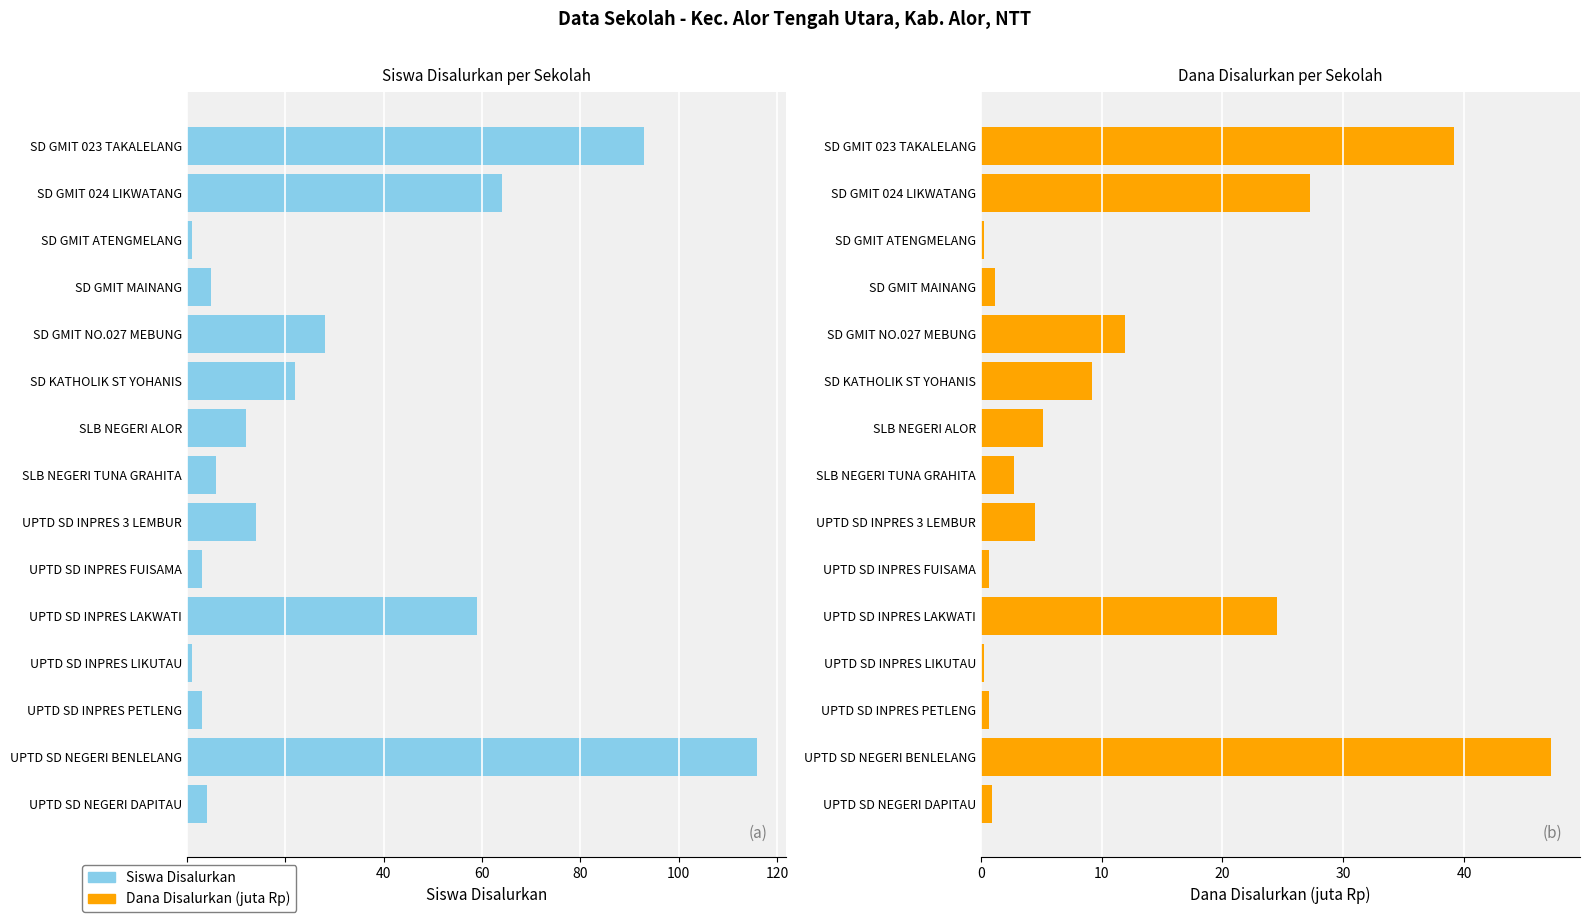

What is the difference between the maximum and minimum values in the Siswa Disalurkan series?

115.0